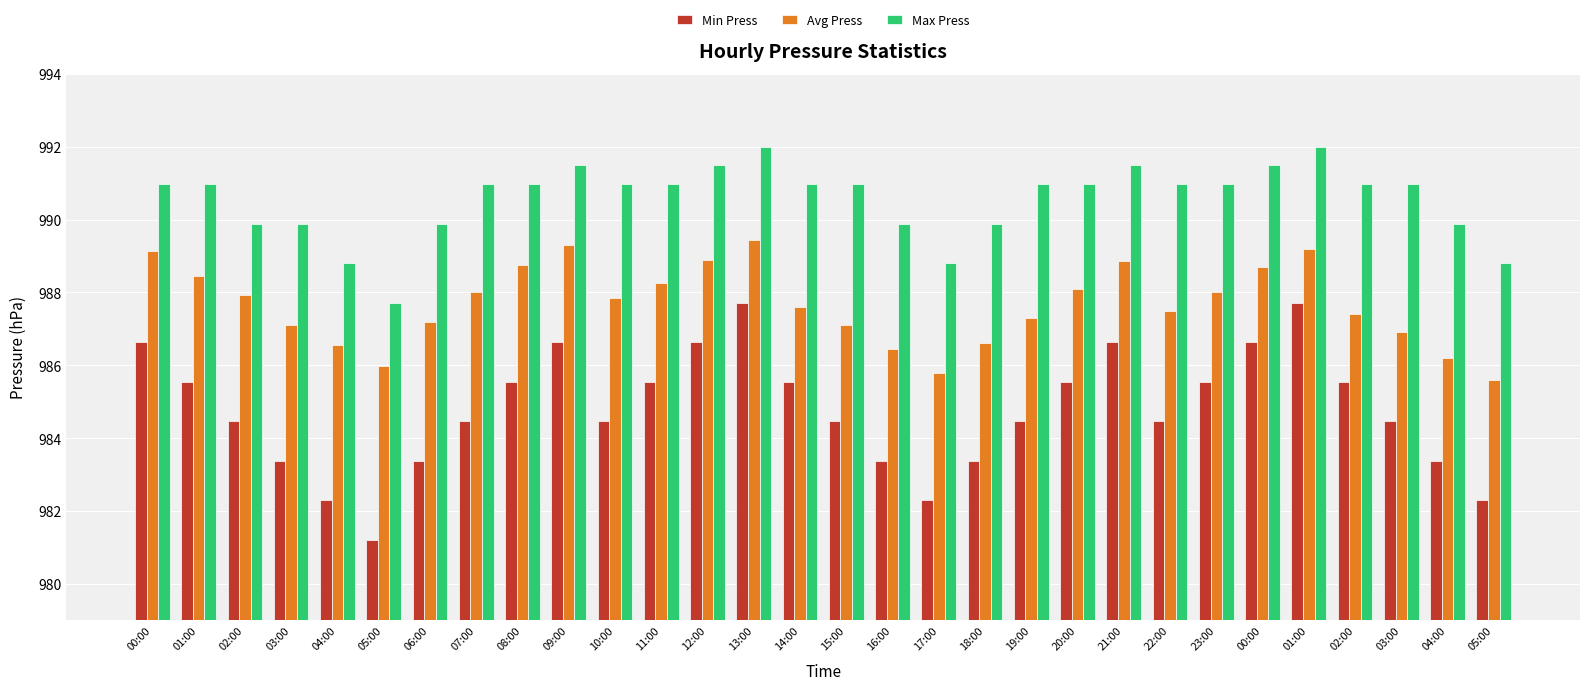

What are all the series names shown in the legend?

Min Press, Avg Press, Max Press